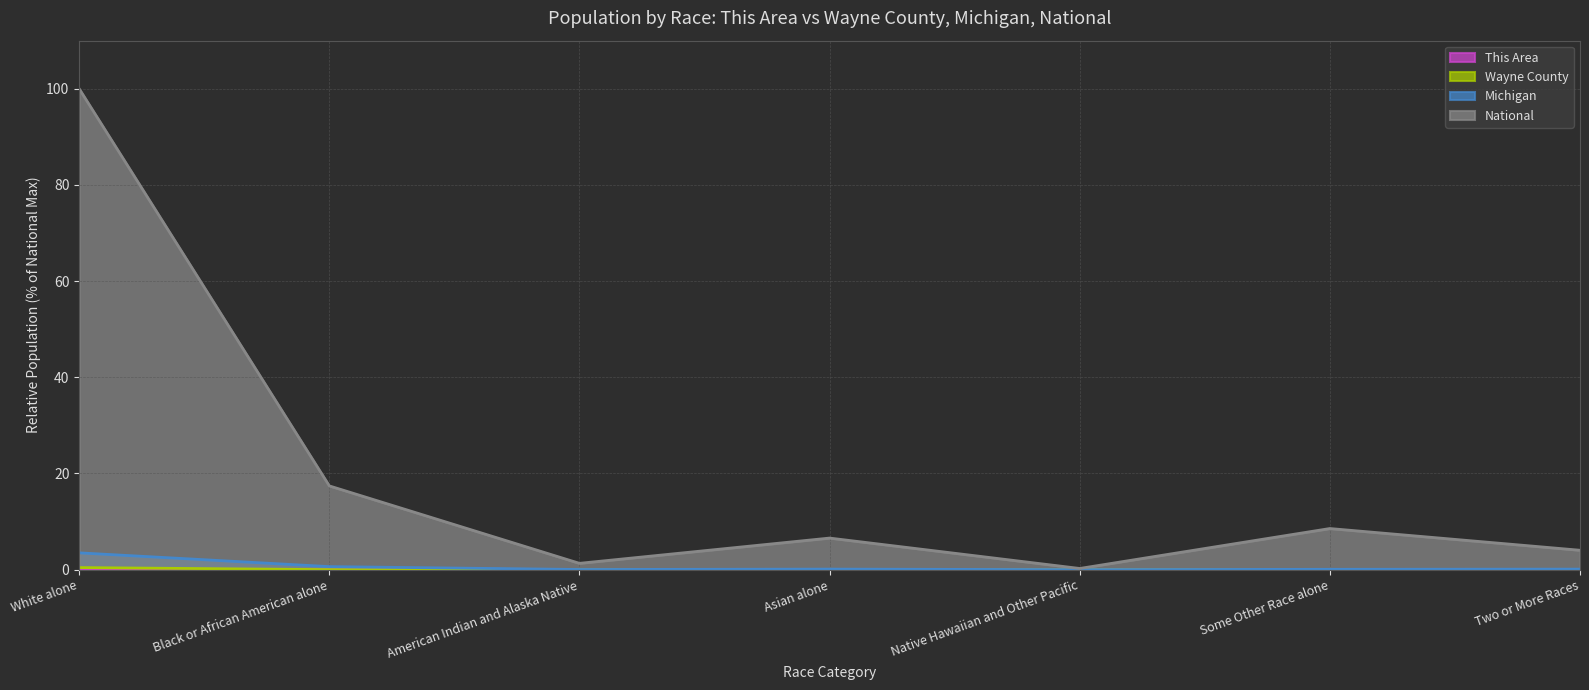

What is the total value across all series at Some Other Race alone?

8.6